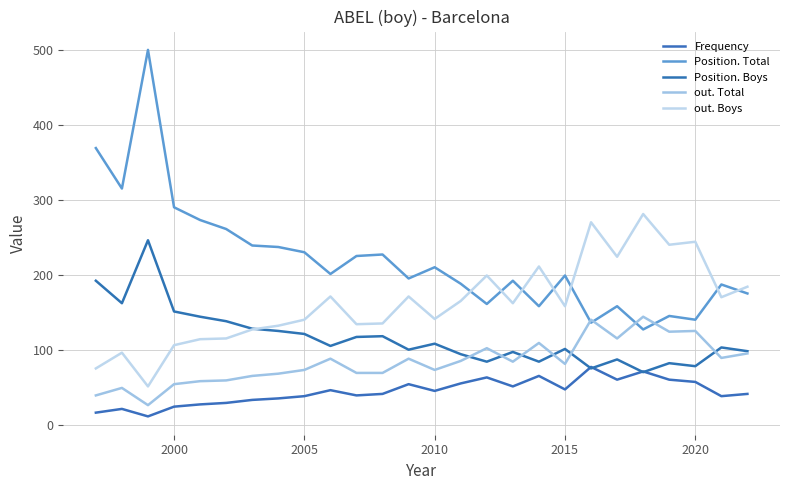

Does the chart display data point markers on the line(s)?

No